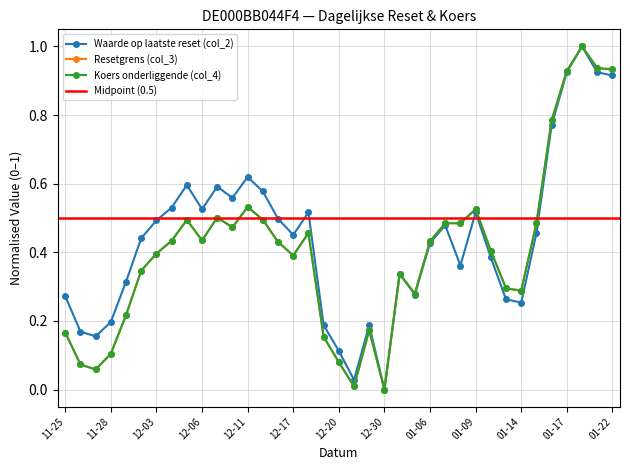

Does the chart display data point markers on the line(s)?

Yes